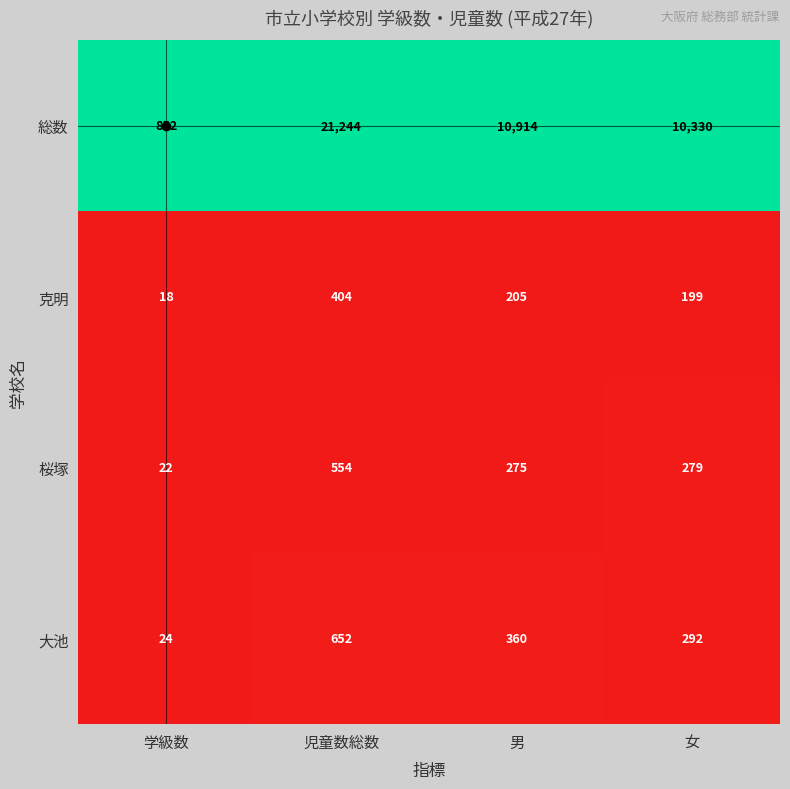

Rank the series by their maximum value, from lowest to highest.

克明, 桜塚, 大池, 総数